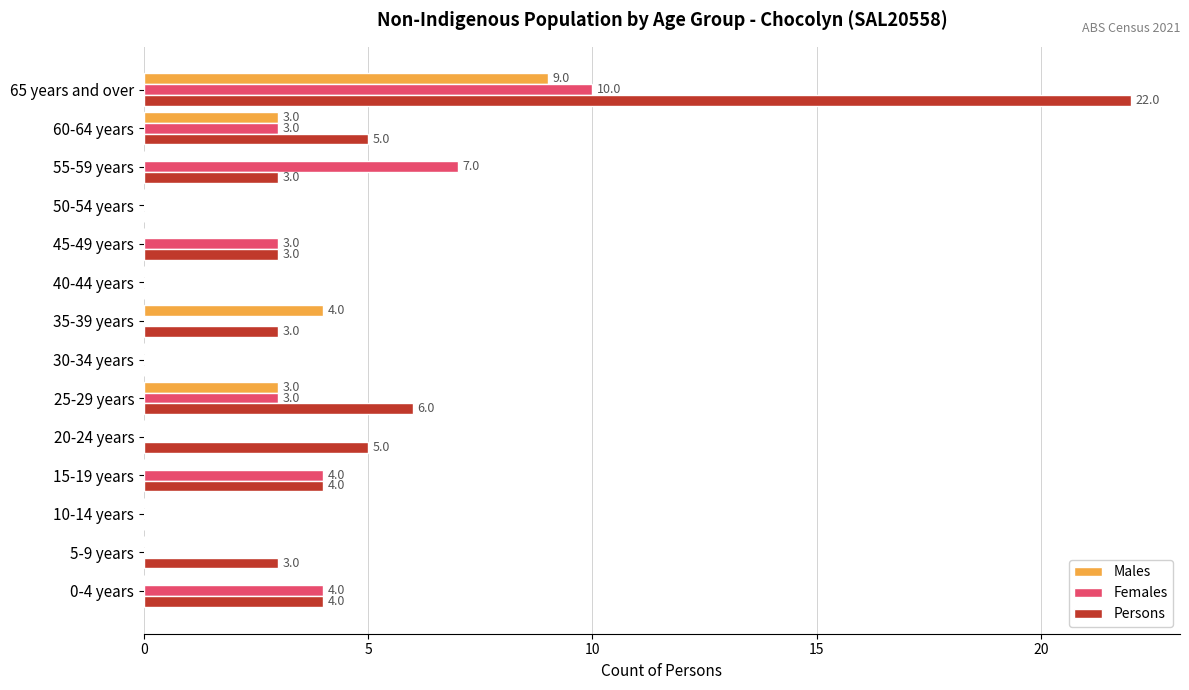

Between 15-19 years and 65 years and over, which series saw the biggest shift?

Persons